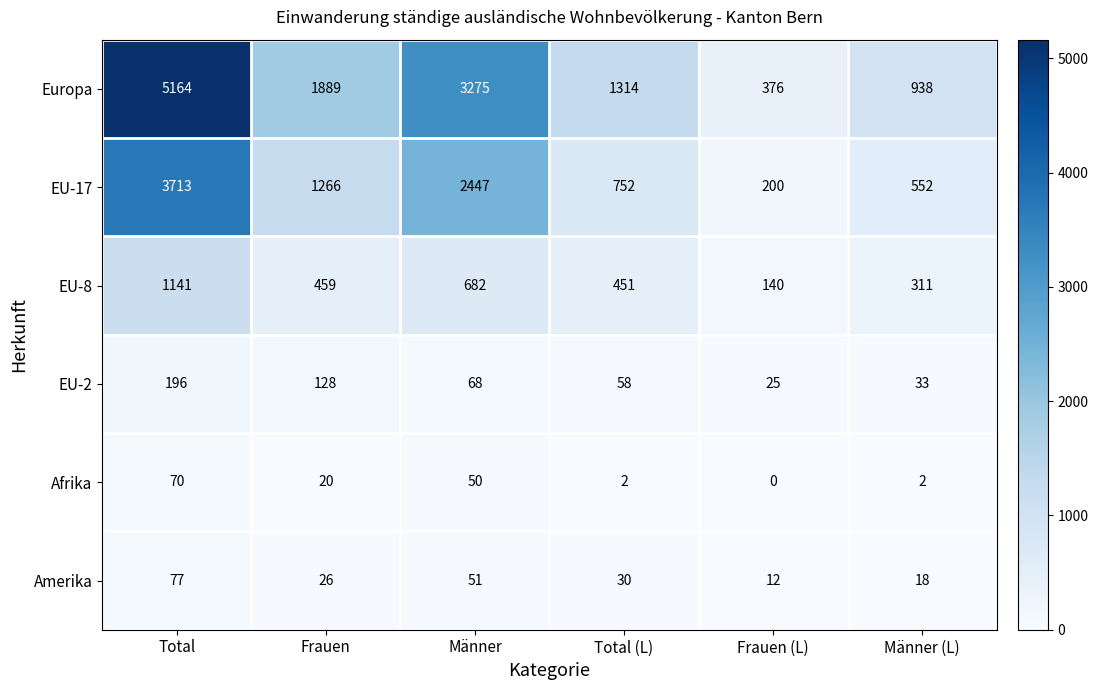

At which label is EU-8 closest to 640?

Männer